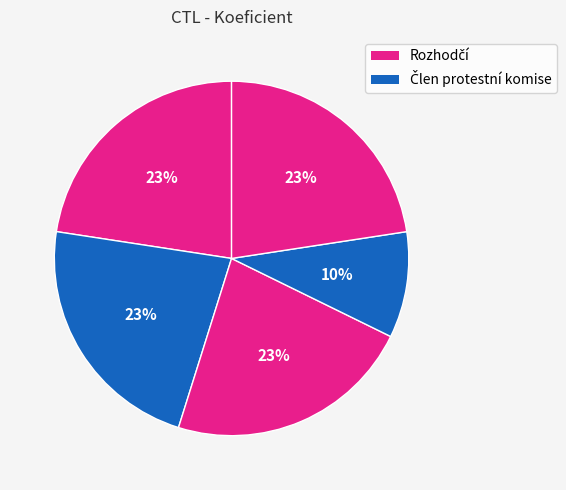

How many segments does this pie chart have?

5